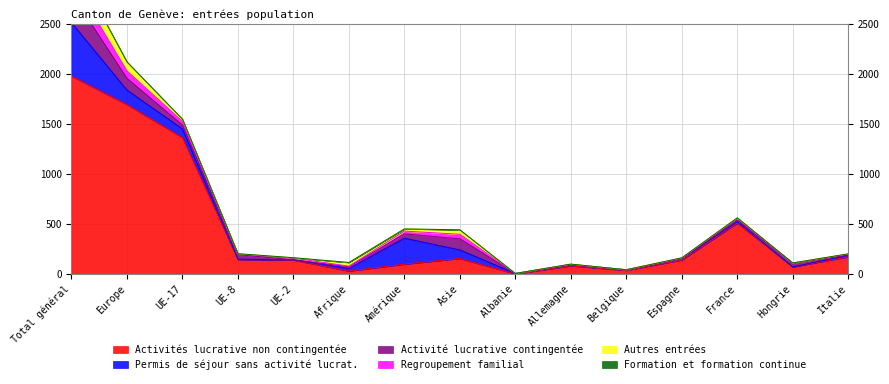

At which label is Activités lucrative non contingentée closest to 989?

UE-17